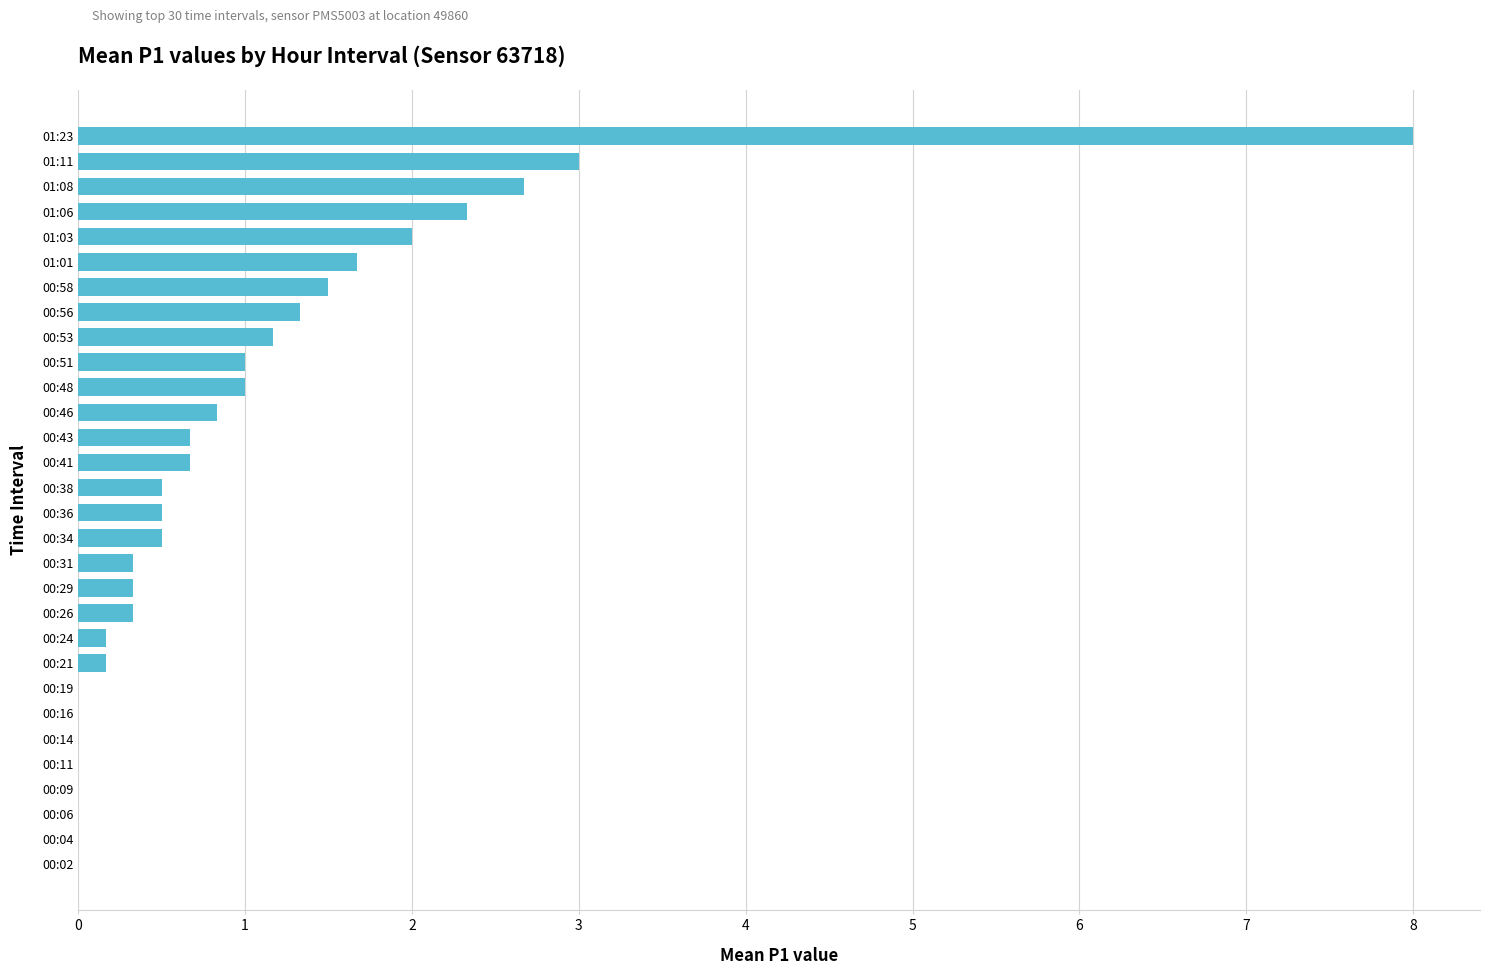

How many data points does each series have?

30